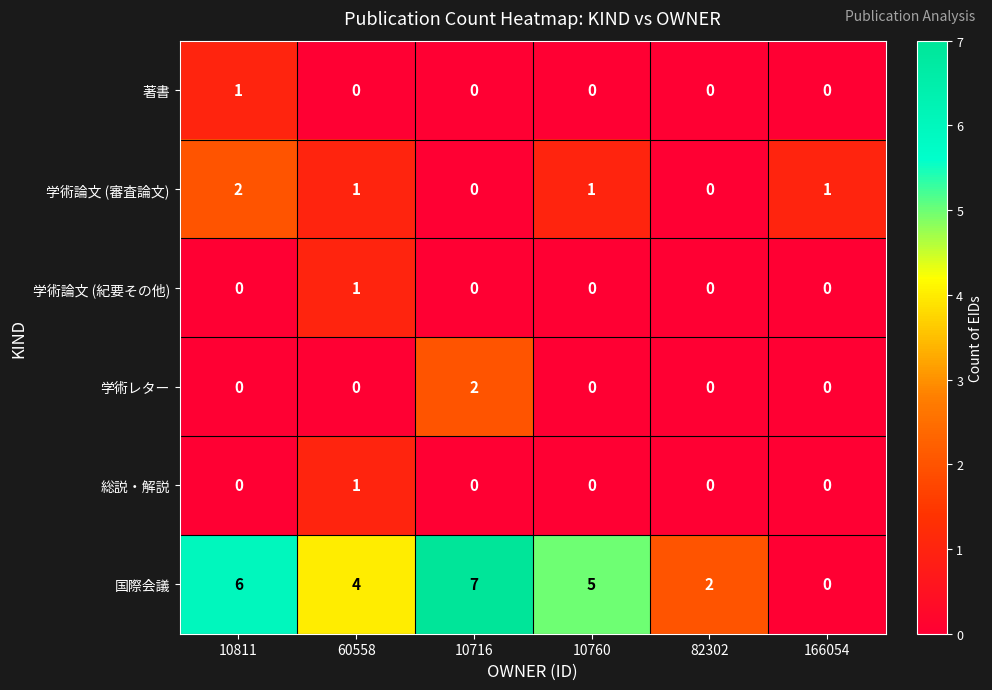

How many 学術レター values are between 0 and 1?

5